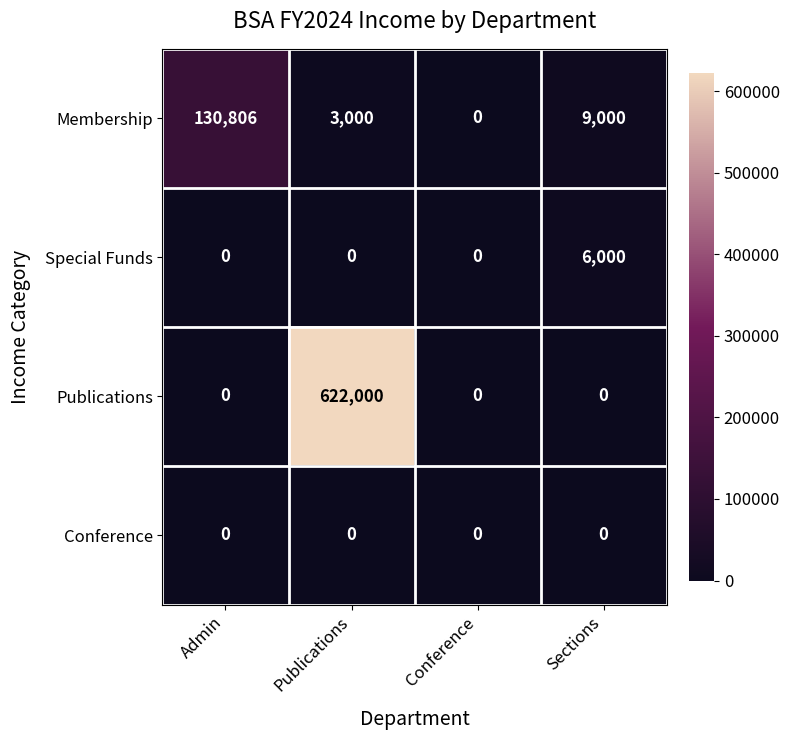

What is the difference between the maximum and minimum values in the Membership series?

130806